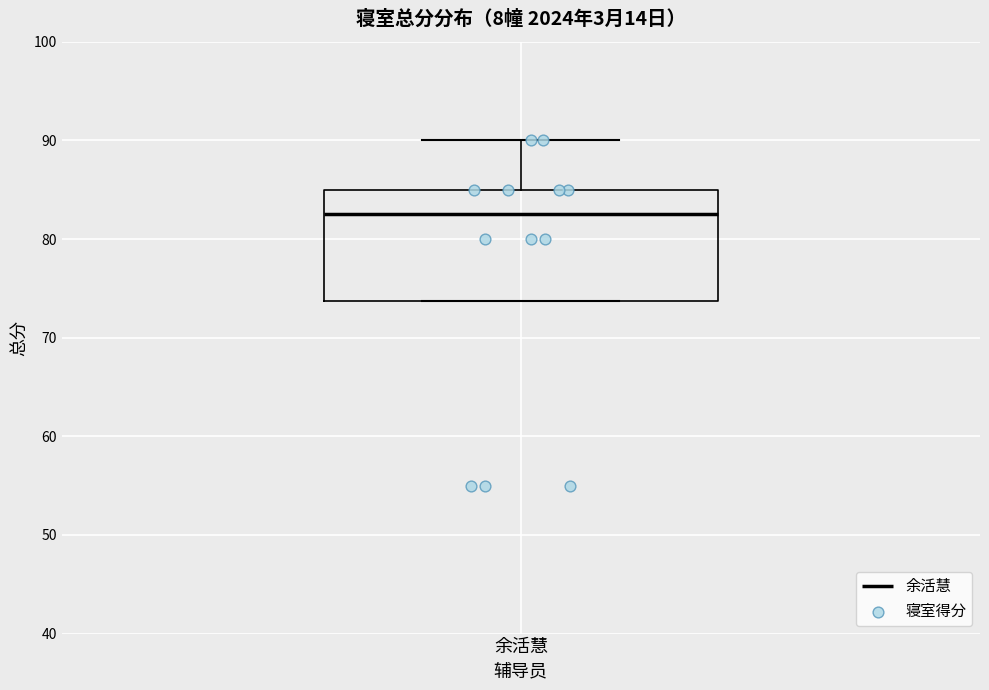

Where is the upper edge of the box for 余活慧 on the y-axis? The values are not printed on the chart, so give them approximately, as read against the axis.

85